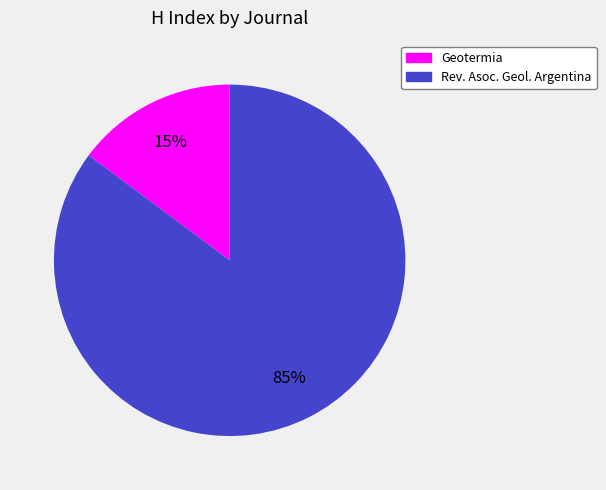

Is there a majority slice in this chart?

Yes